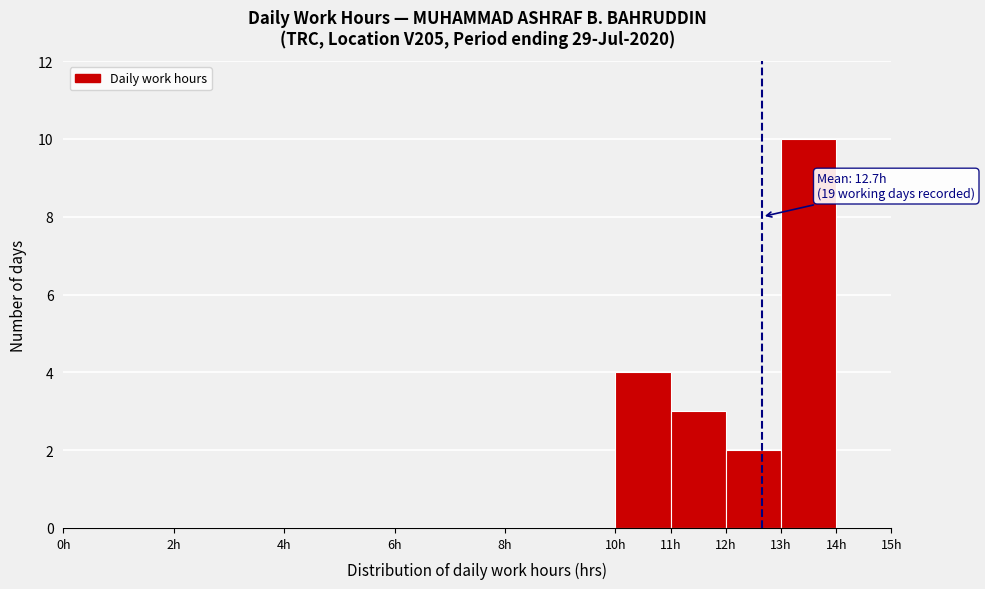

Over which range of the x-axis is the bar tallest?

13 to 14